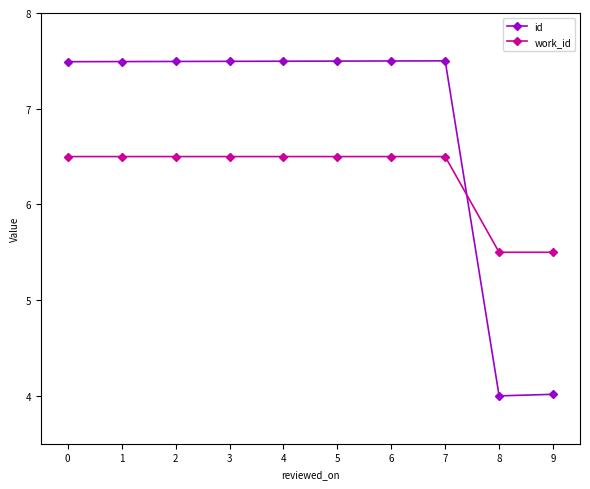

What is the difference between the maximum and minimum values in the work_id series?

1.0